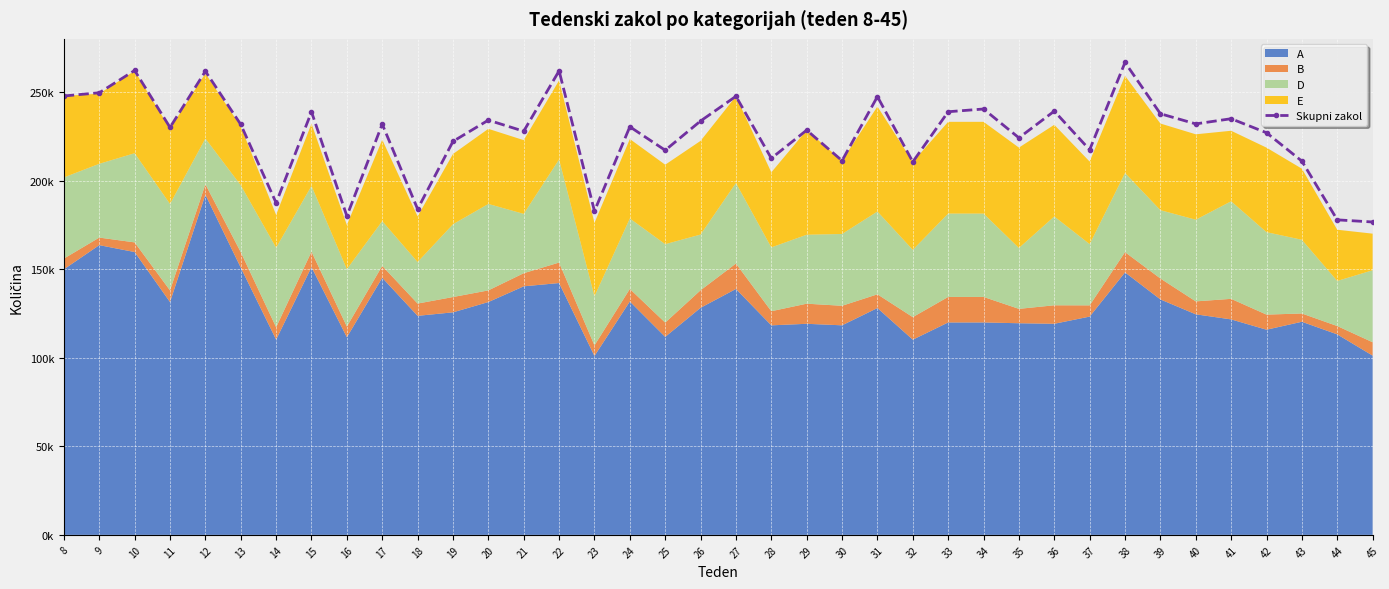

Count the number of categories in the chart.

38